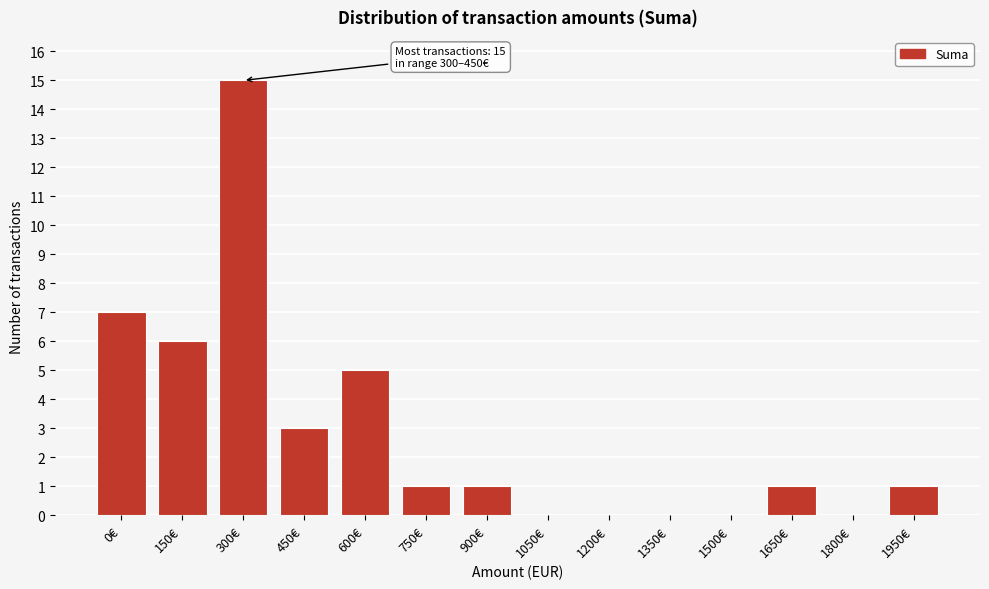

Reading left to right, what are all the values shown in this chart?

0€=7	150€=6	300€=15	450€=3	600€=5	750€=1	900€=1	1050€=0	1200€=0	1350€=0	1500€=0	1650€=1	1800€=0	1950€=1